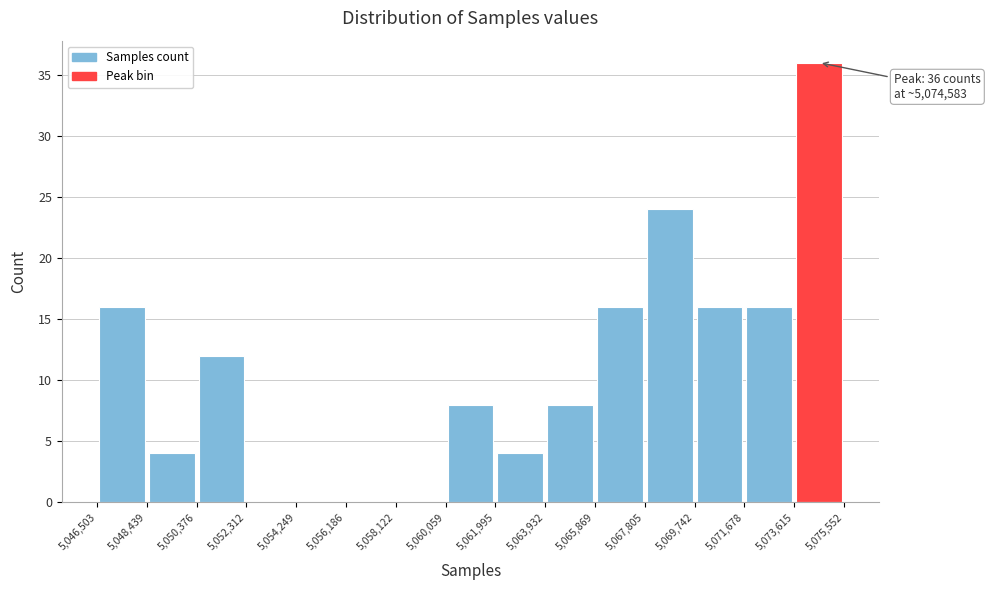

Over which range of the x-axis is the bar tallest?

5,073,615 to 5,075,552